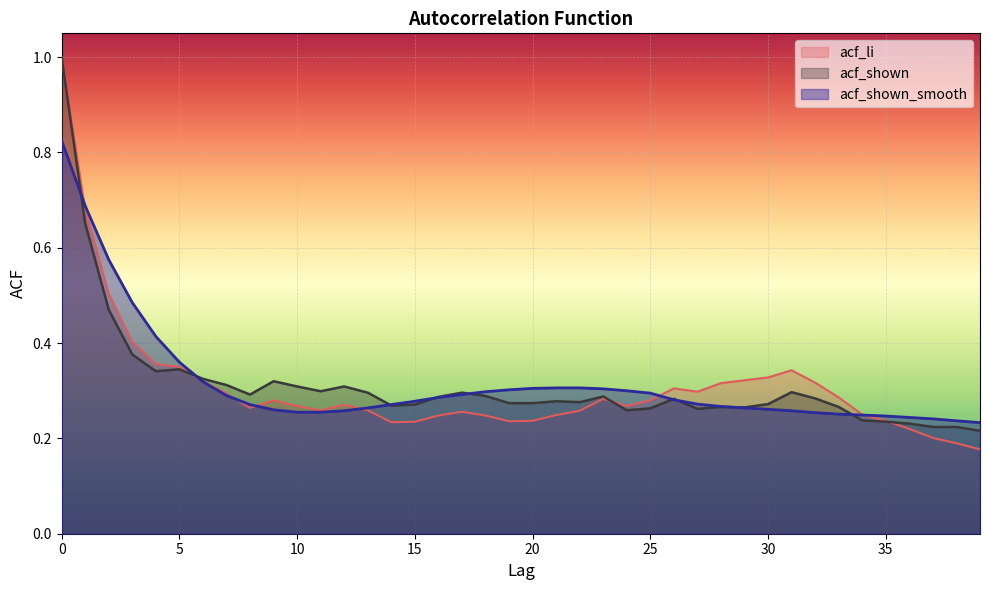

At 8, list the series in order from largest to smallest.

acf_shown, acf_shown_smooth, acf_li